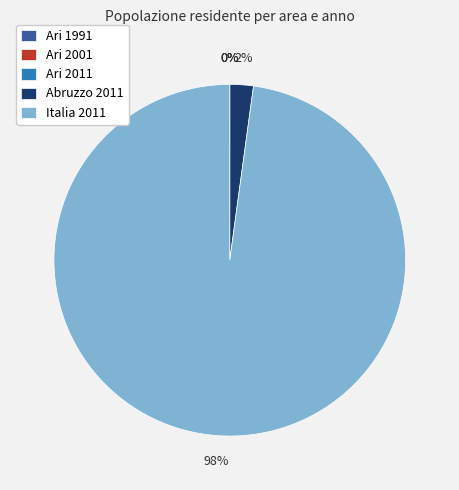

Which category has the biggest portion of the pie?

Italia 2011